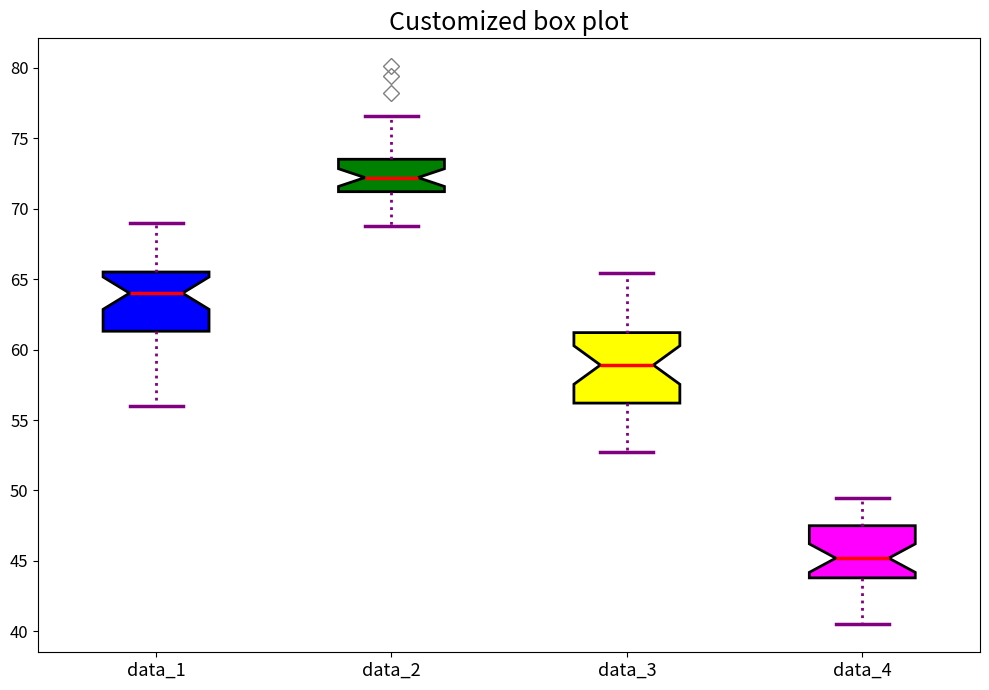

Where does the median line of the box for data_3 sit on the y-axis? The values are not printed on the chart, so give them approximately, as read against the axis.

59.0